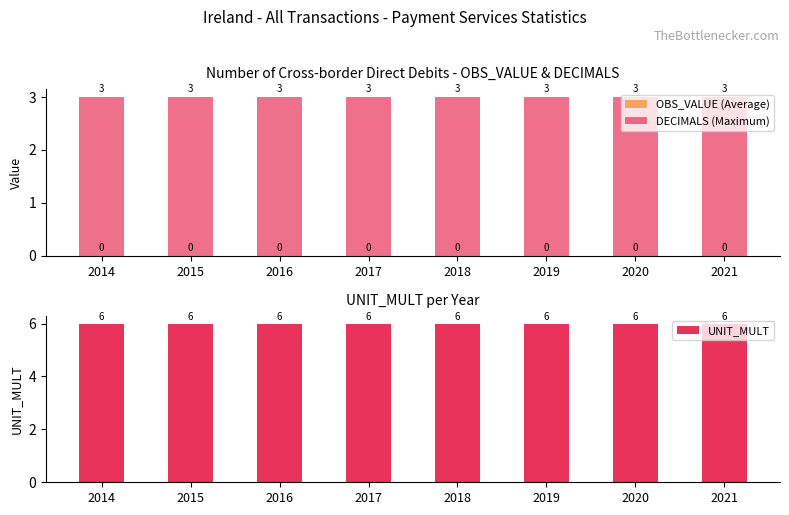

Rank the series at 2015 from lowest to highest value.

OBS_VALUE (Average), DECIMALS (Maximum), UNIT_MULT